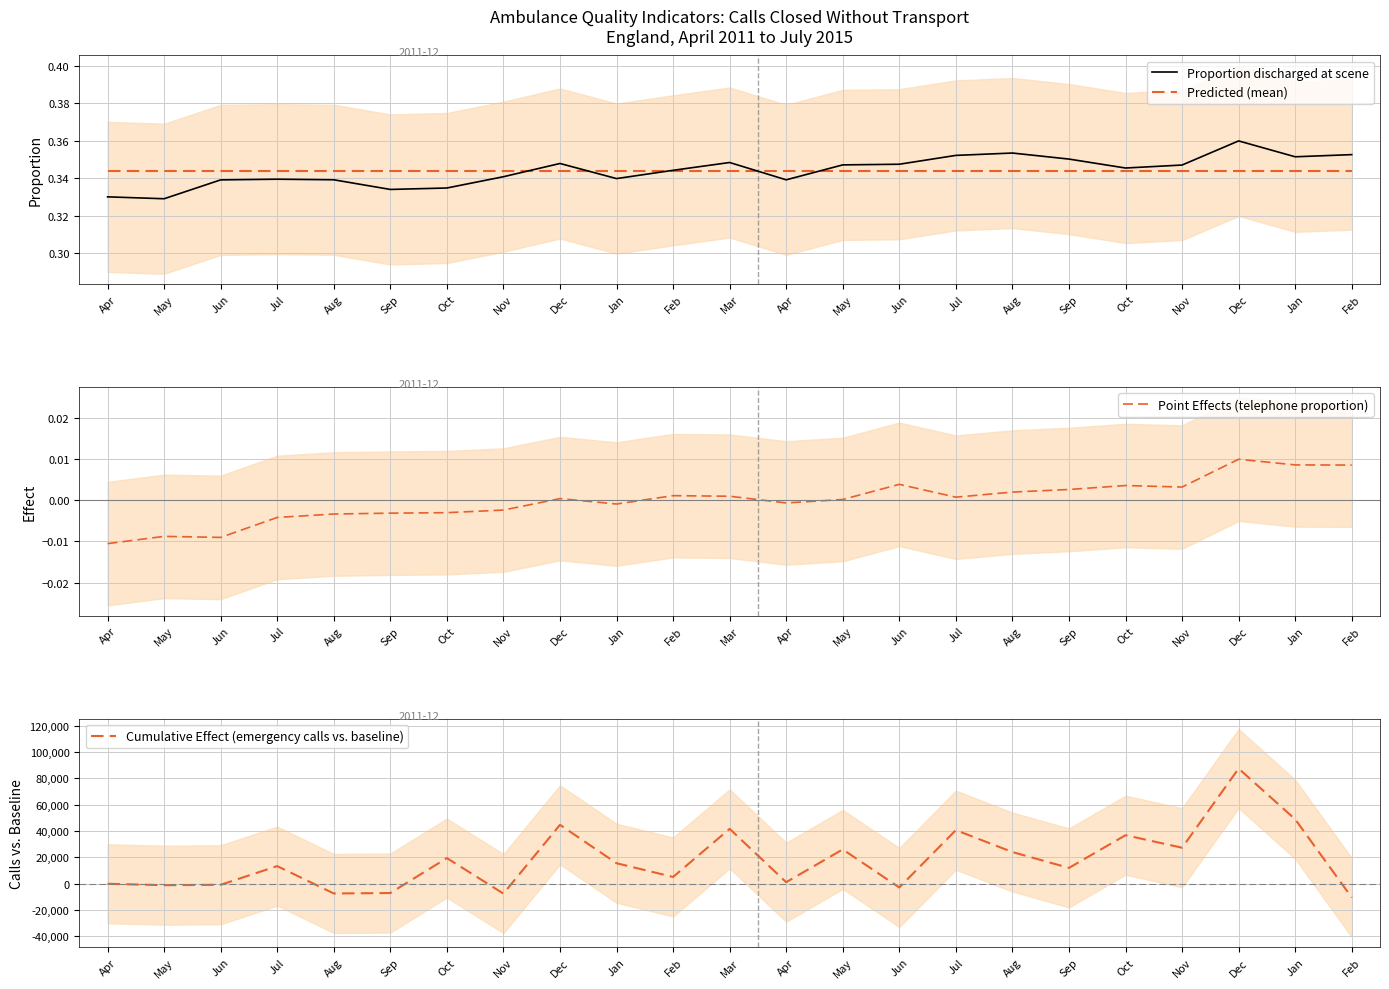

Where is the first local maximum for Proportion discharged at scene?

Jul